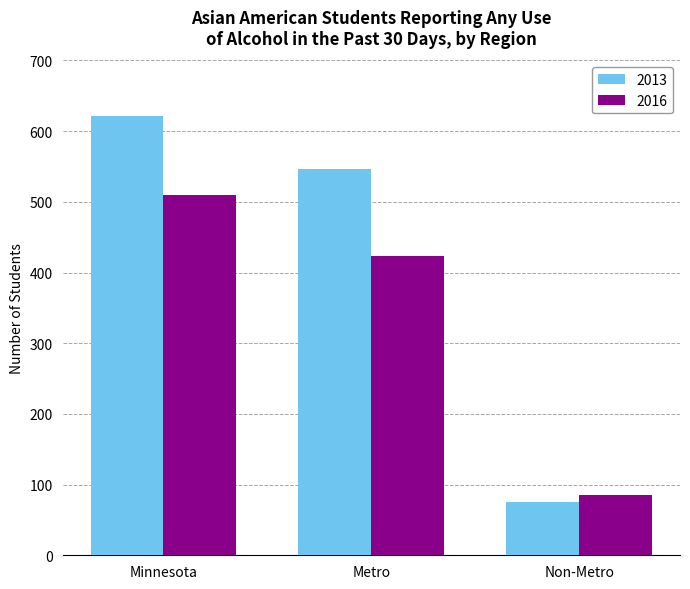

Rank the series at Metro from highest to lowest value.

2013, 2016